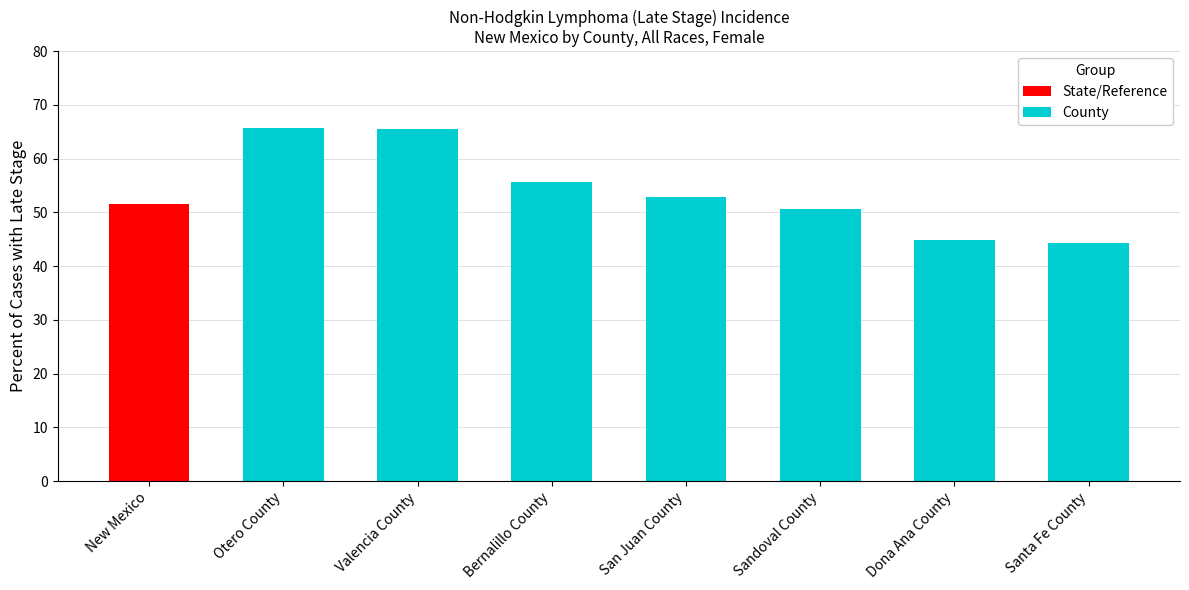

How many categories are shown in the chart?

8